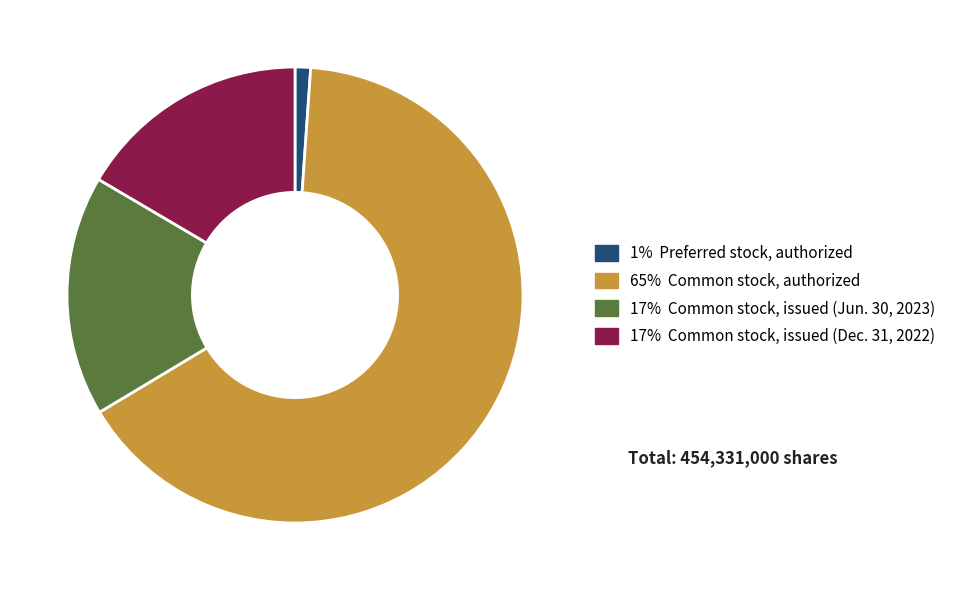

Does any single category account for the majority?

Yes